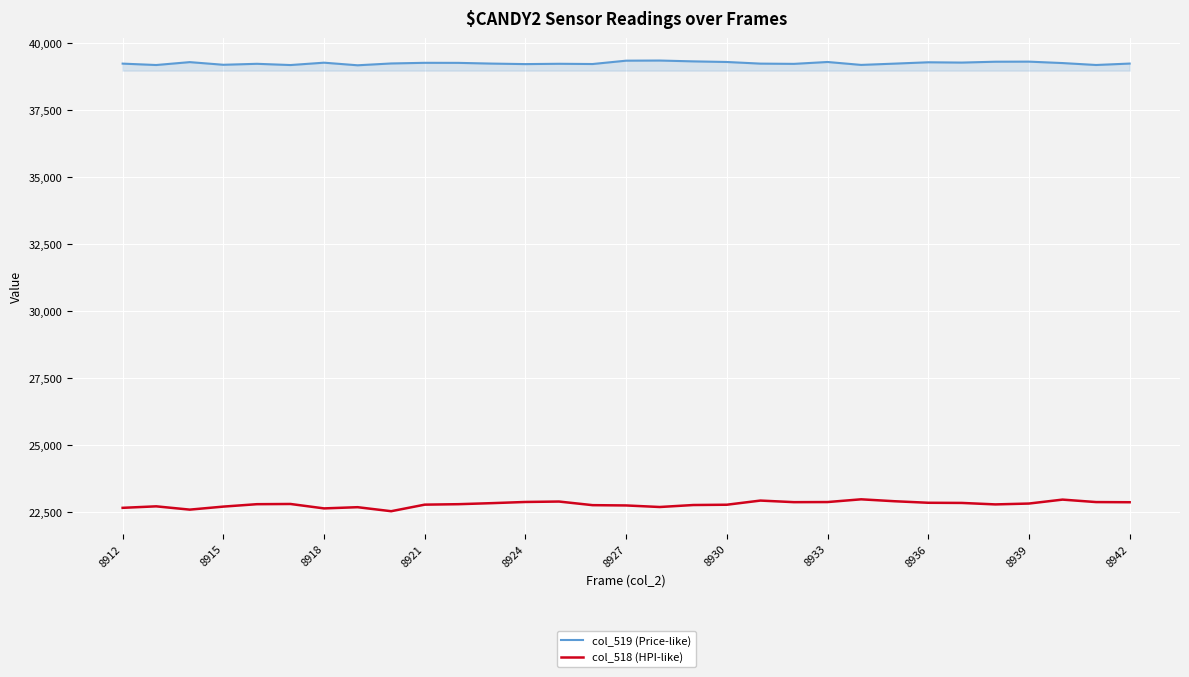

What is the smallest value displayed?

22520